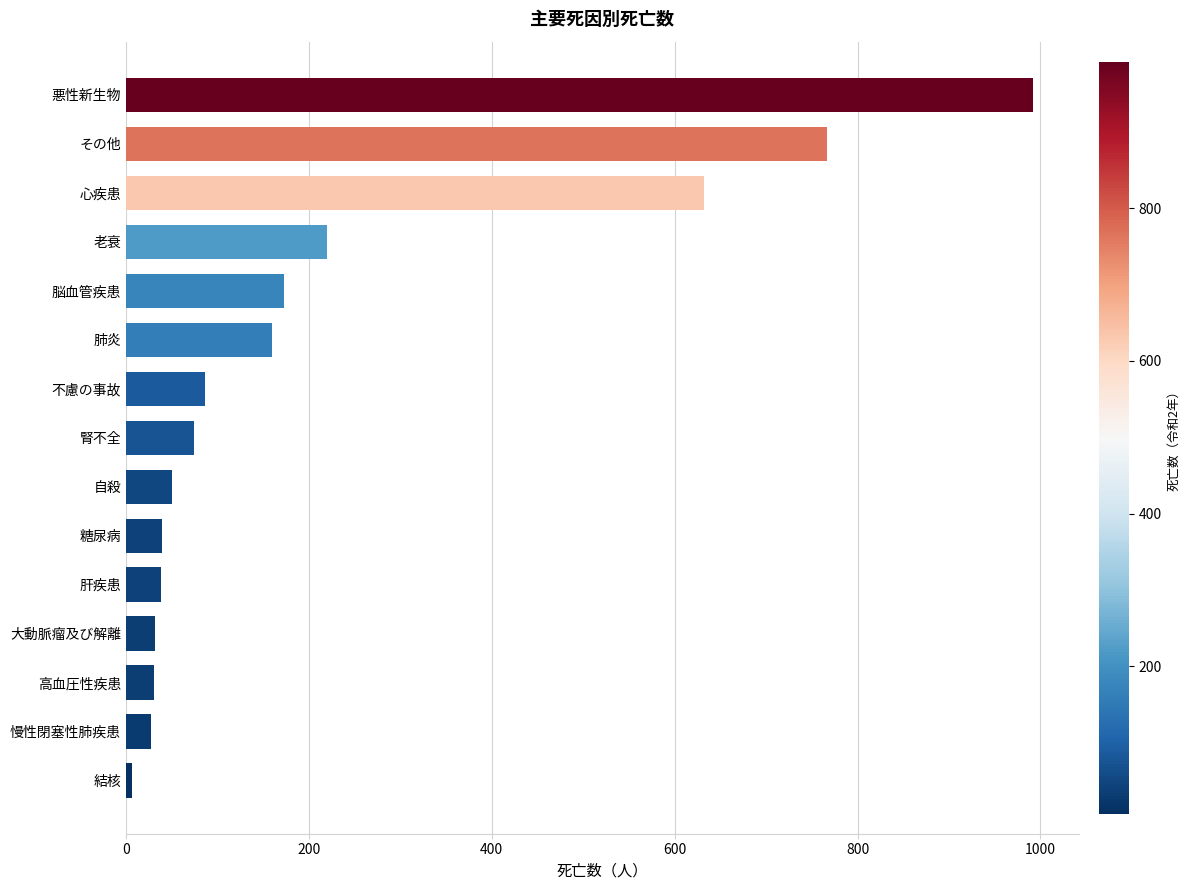

Is it true that the value at その他 is 378?

False